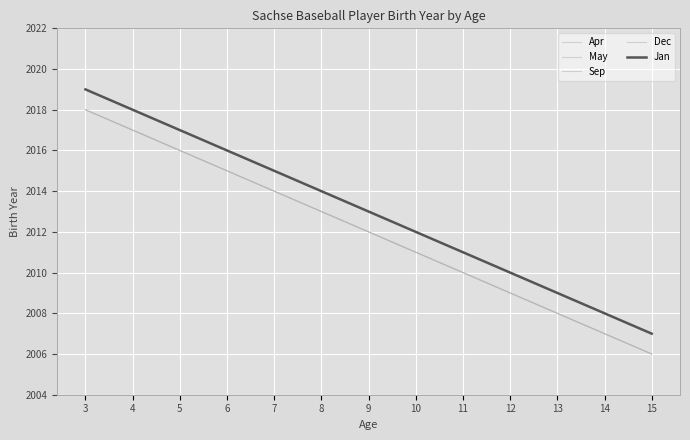

List the series in order of their peak value, lowest first.

May, Sep, Dec, Apr, Jan